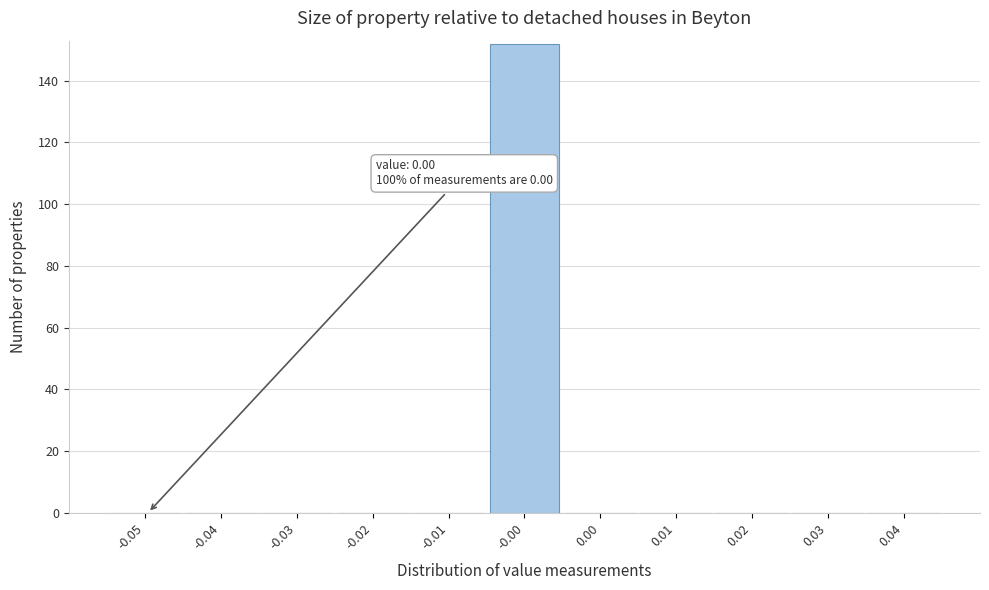

Reading right to left, transcribe all the data shown in this chart.

0.04=0	0.03=0	0.02=0	0.01=0	0.00=0	-0.00=152	-0.01=0	-0.02=0	-0.03=0	-0.04=0	-0.05=0